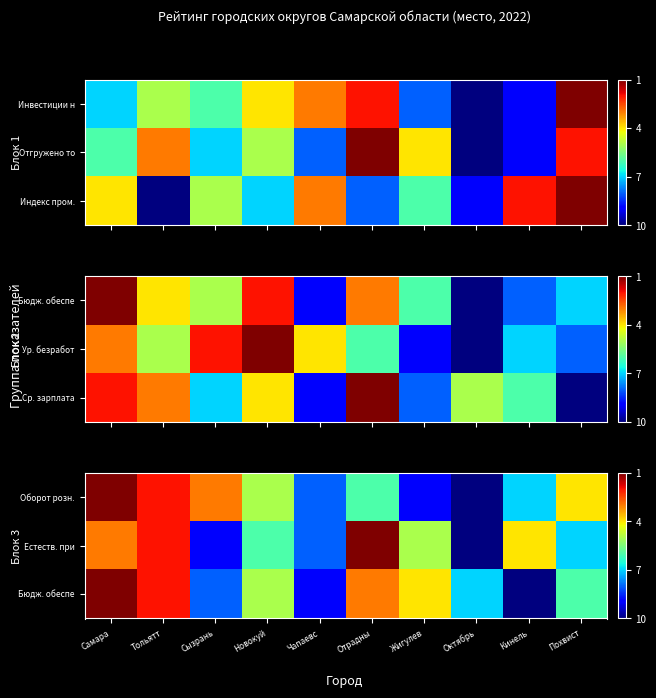

What is the minimum value for Бюдж. обеспе?

1